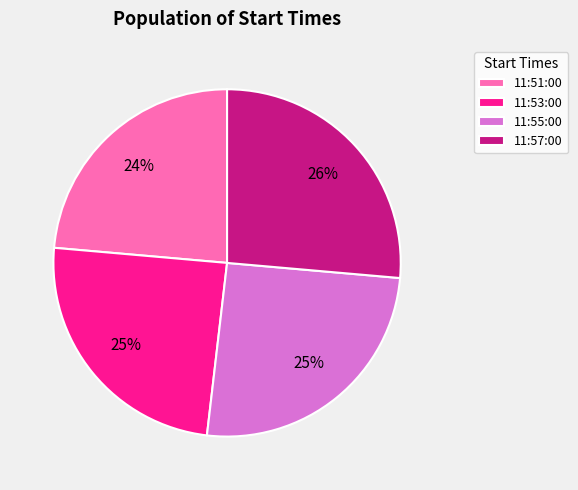

Count the number of slices in the pie.

4